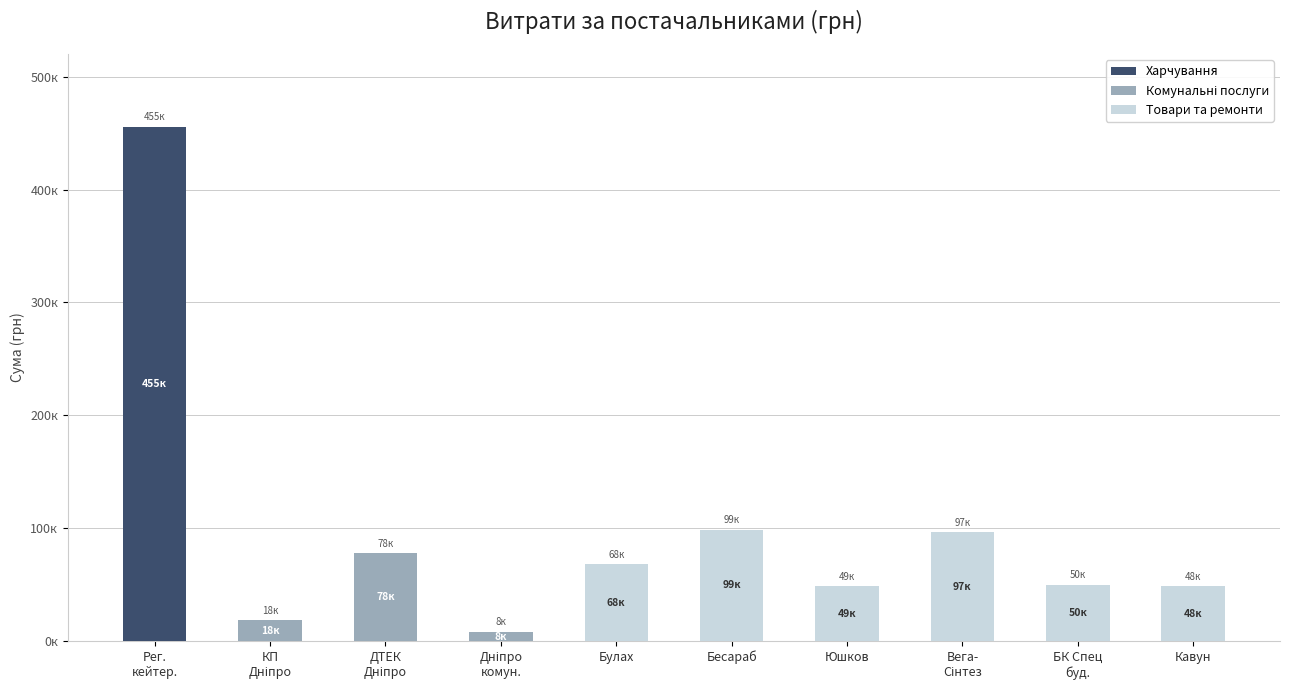

At which category is the sum across all series the highest?

Рег.
кейтер.